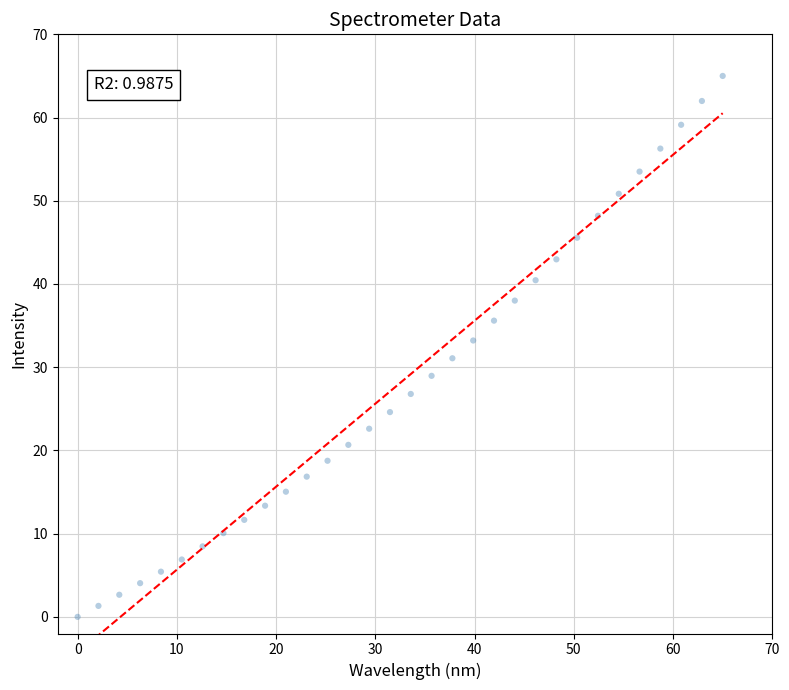

What is the range of Y values (max minus min)?

65.0